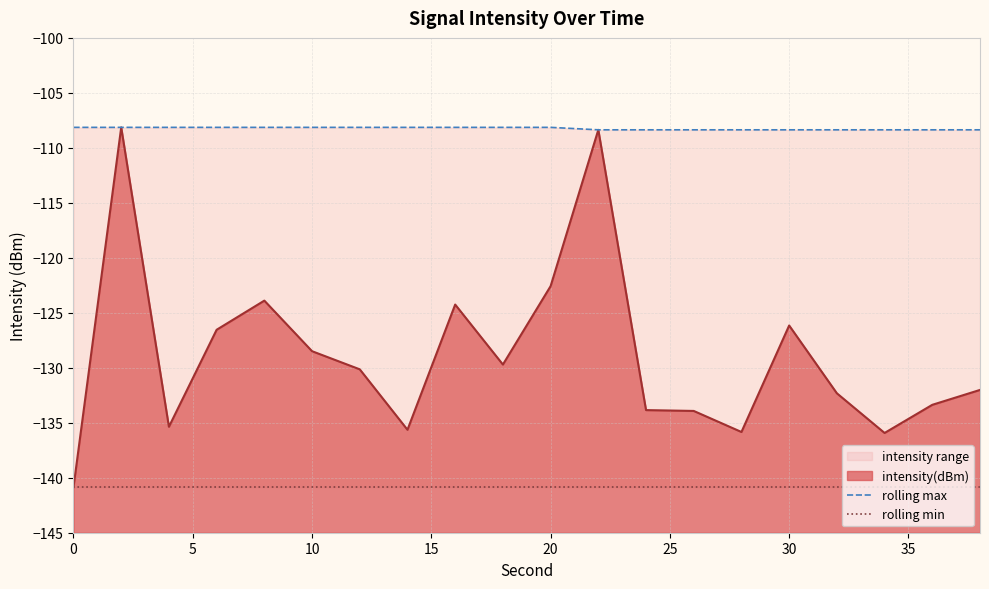

True or false: rolling max and rolling min intersect in this chart.

False